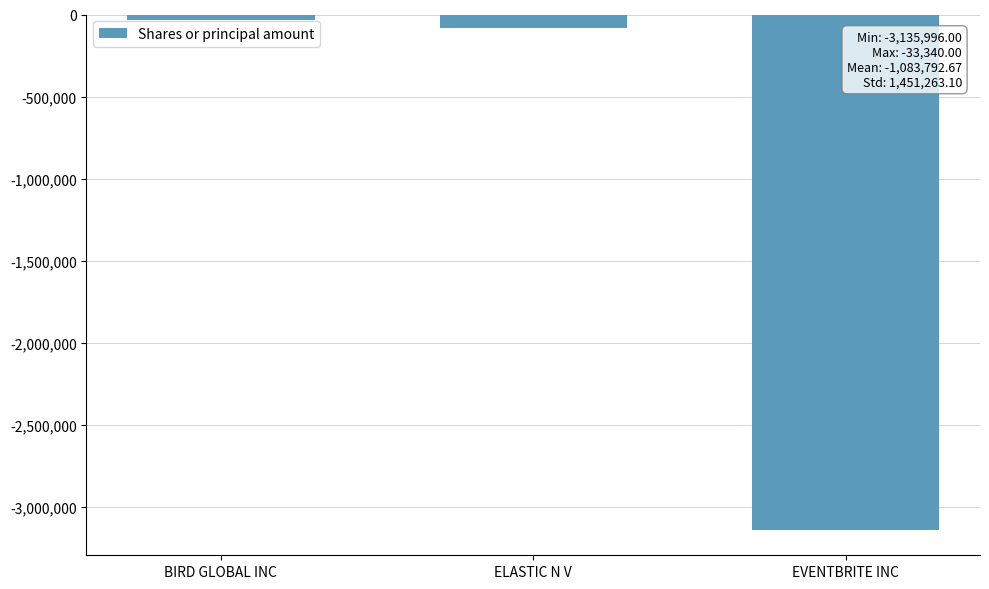

Which label corresponds to the largest value in the chart?

BIRD GLOBAL INC